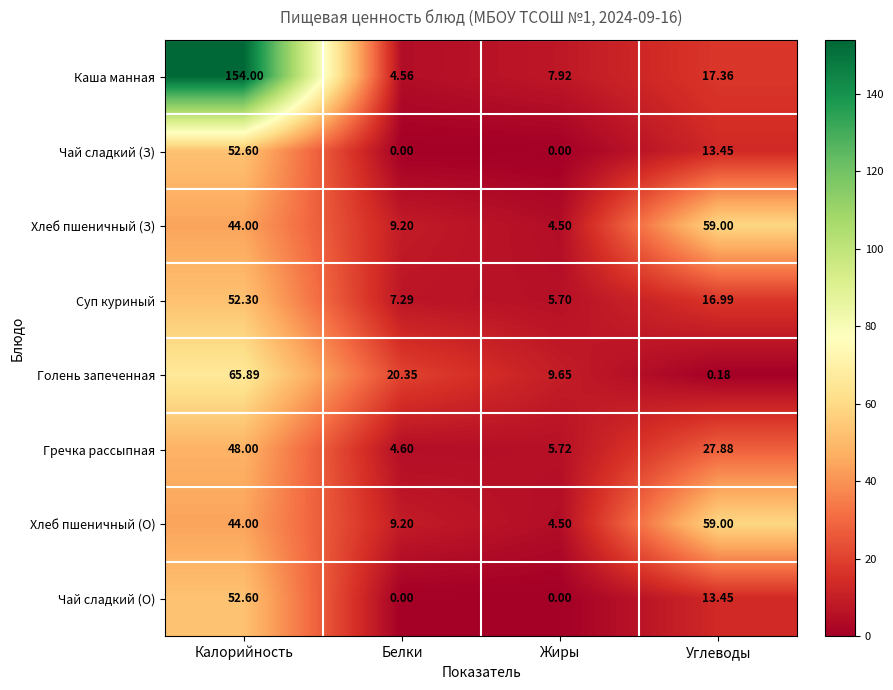

At which label is Голень запеченная closest to 33?

Белки